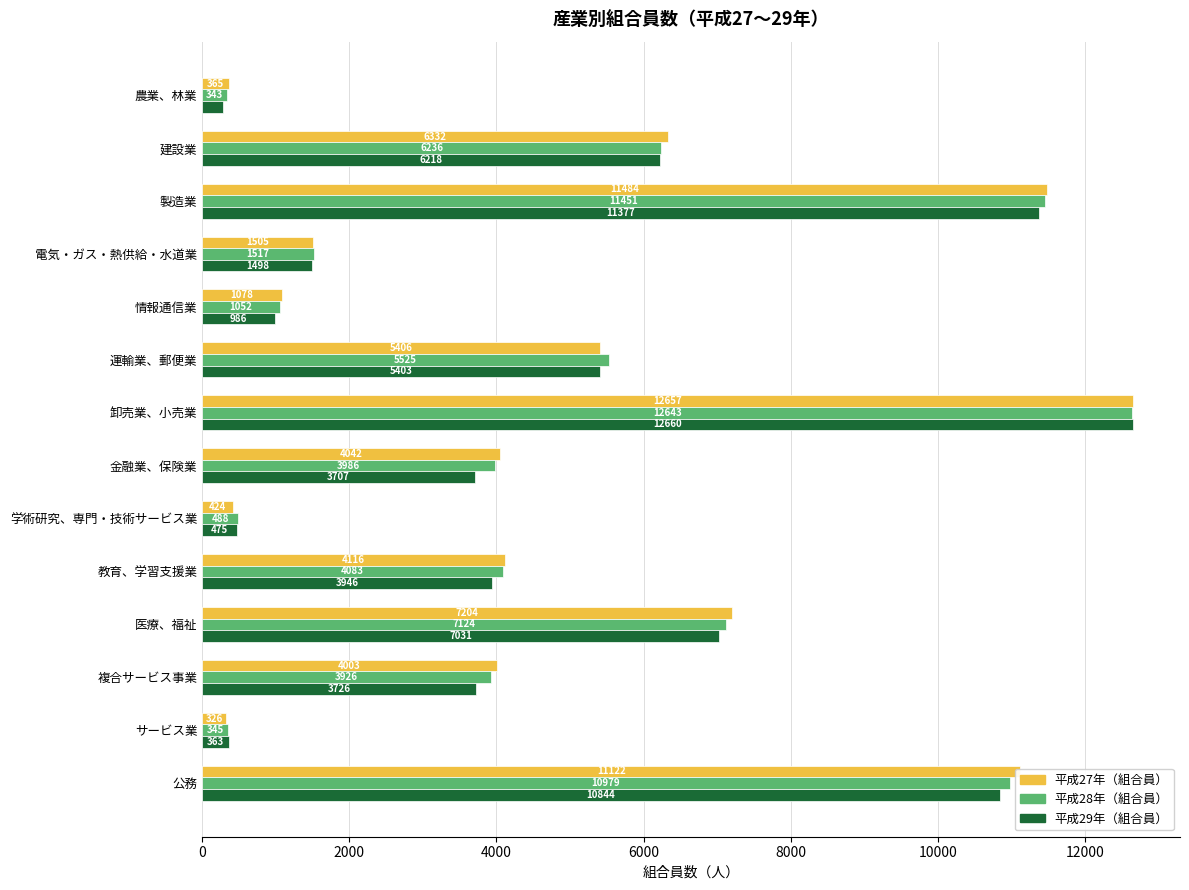

At how many categories does at least one series exceed 1487?

10